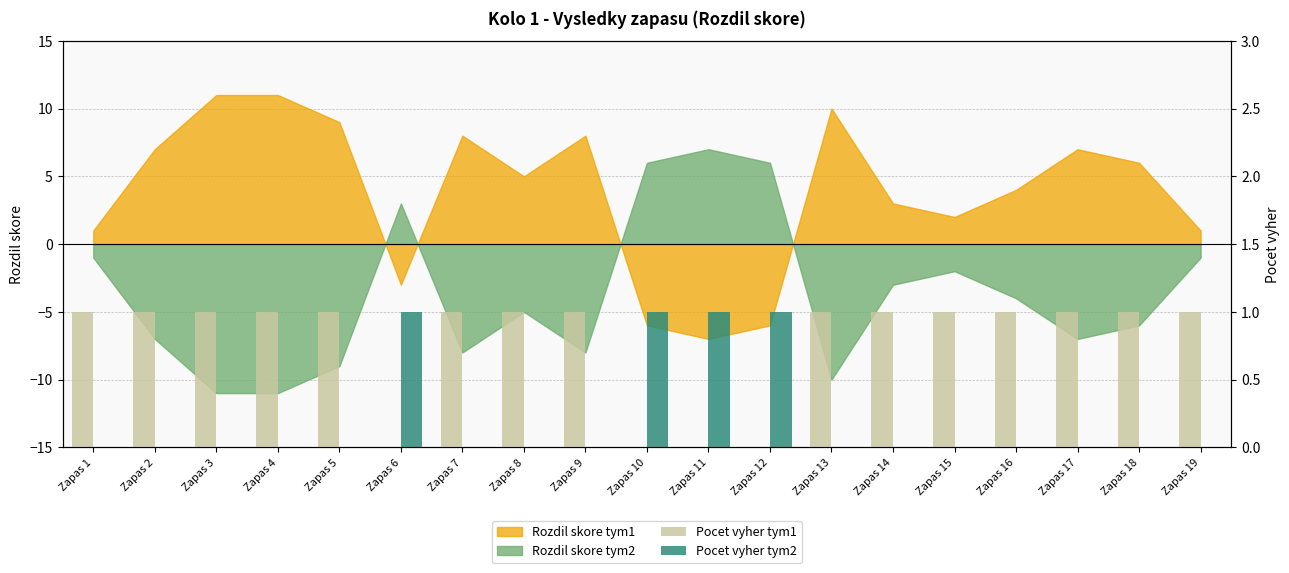

Are the bars grouped side by side (vs. stacked)?

Yes